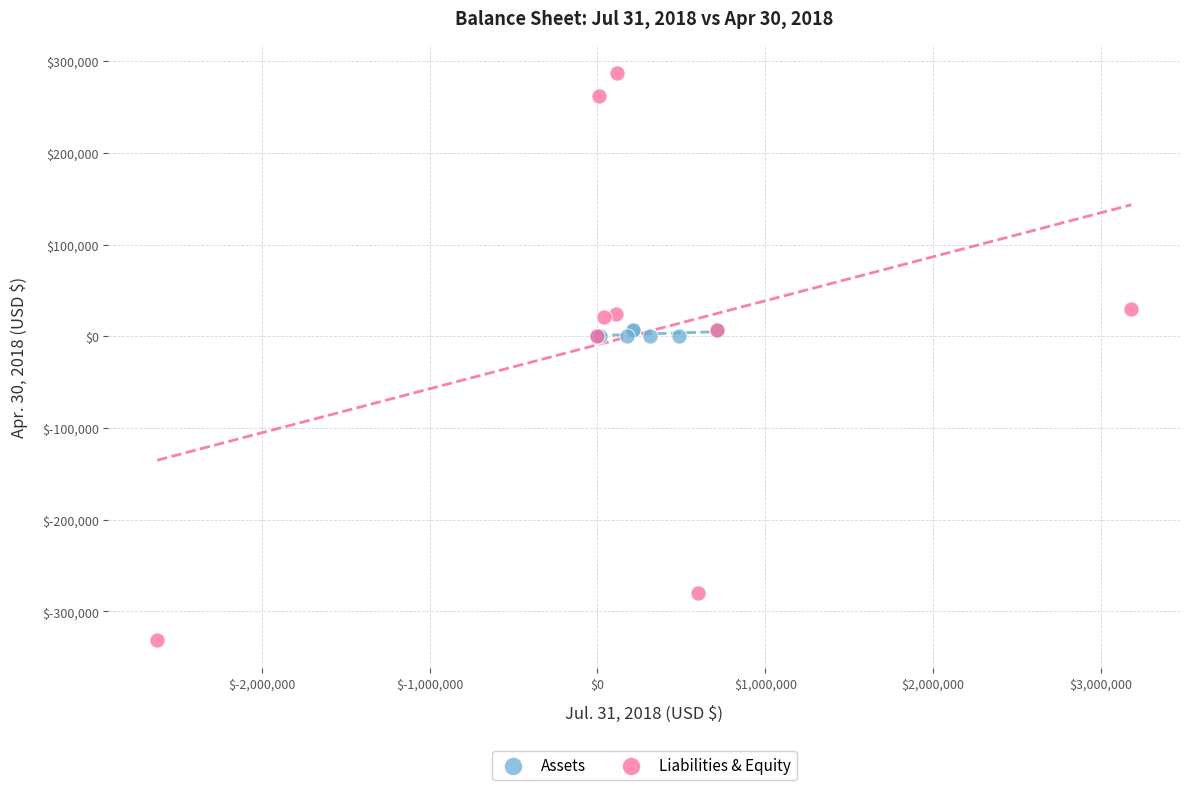

Which series reaches the minimum Y coordinate?

Liabilities & Equity